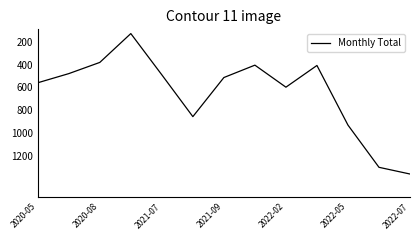

Count the number of values greater than 512.

7